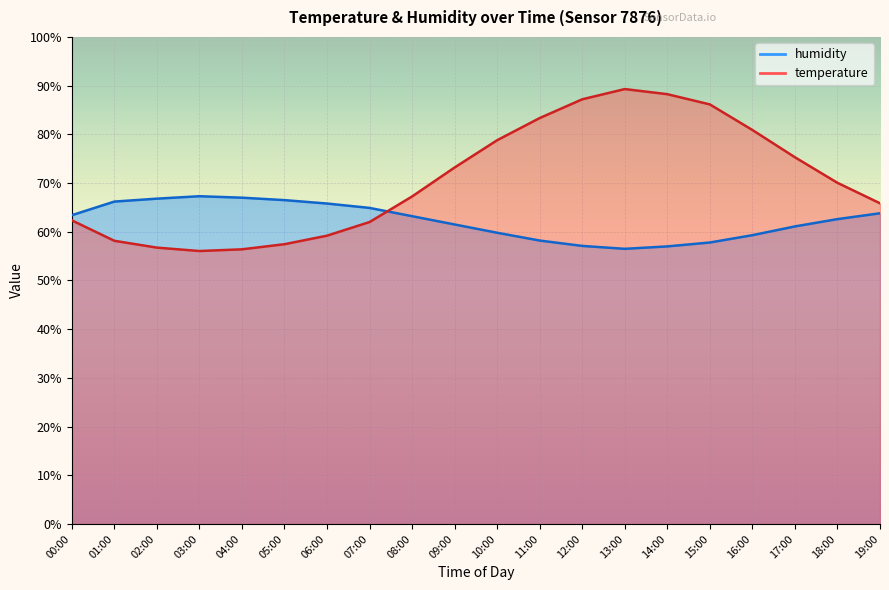

What is the minimum value for humidity?

56.5